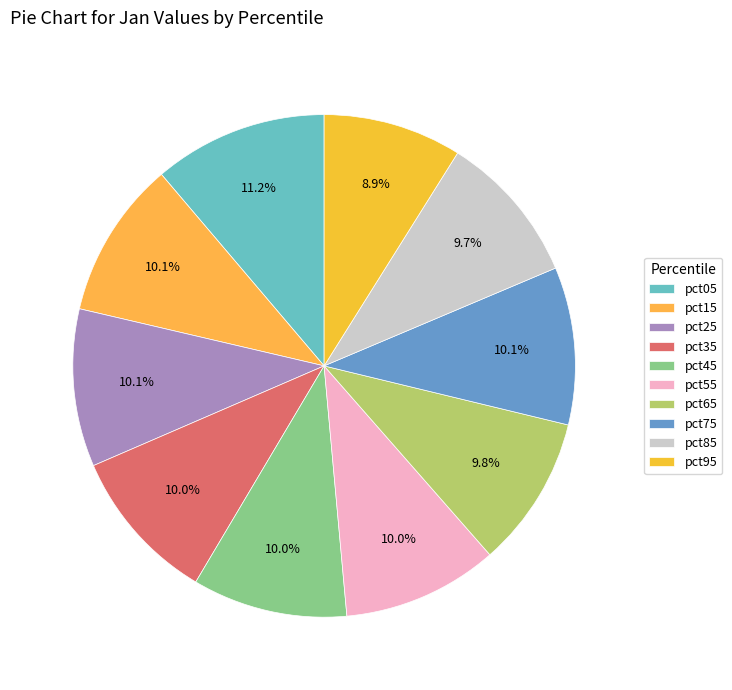

To the nearest percent, what percentage of the pie is pct65?

10%